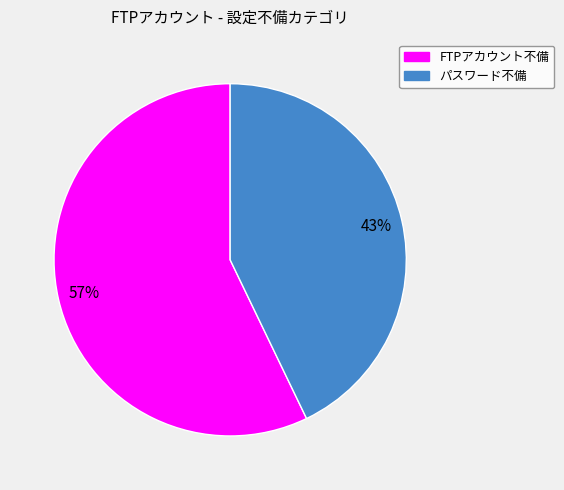

Which category has the smallest portion of the pie?

パスワード不備